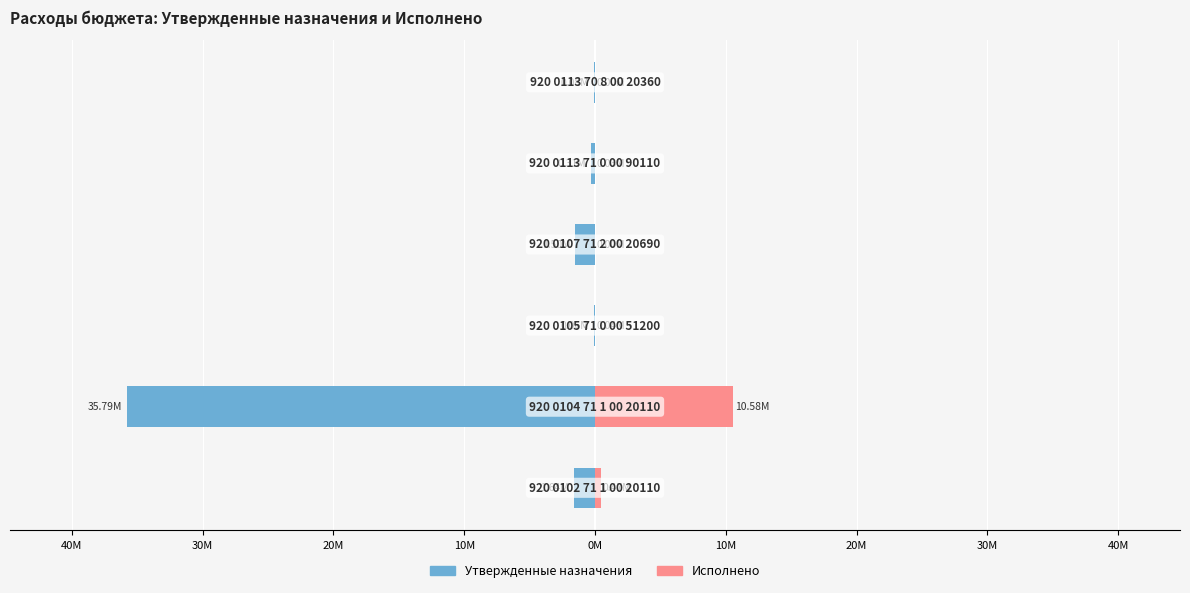

Reading left to right, extract all data points from this chart.

Male: 50M=-1635200.0	40M=-35791491.1	30M=-59100.0	20M=-1500000.0	10M=-313000.0	0M=-77500.0
Female: 50M=465476.2	40M=10577158.1	30M=37500.0	20M=0.0	10M=26902.4	0M=0.0